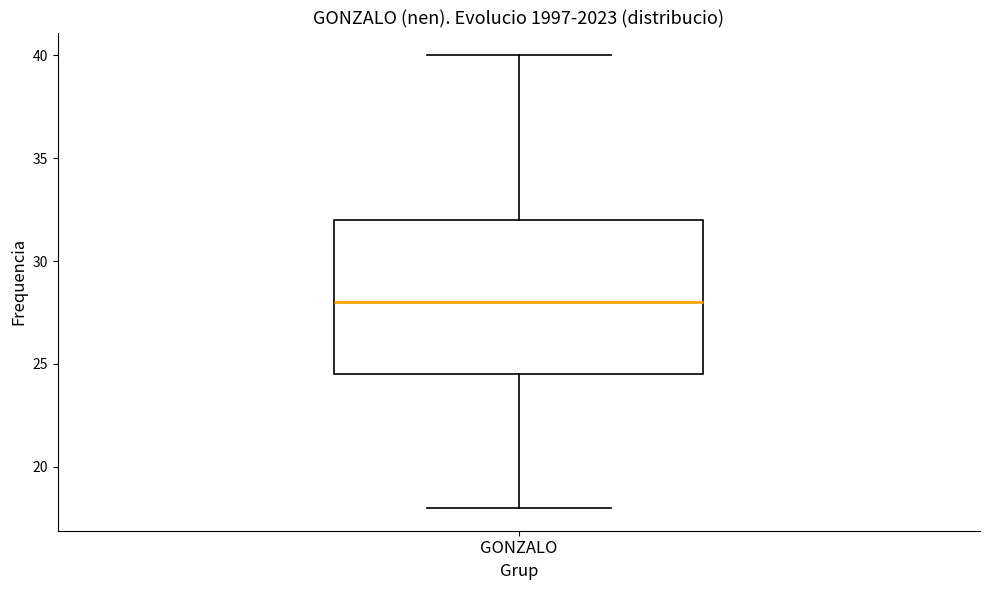

Transcribe this box plot: give where the median line is, the range the box spans, and where the two whiskers end, as read against the y-axis. The values are not printed on the chart, so give them approximately, as read against the axis.

median 28.0, box 24.5 to 32.0, whiskers 18.0 to 40.0